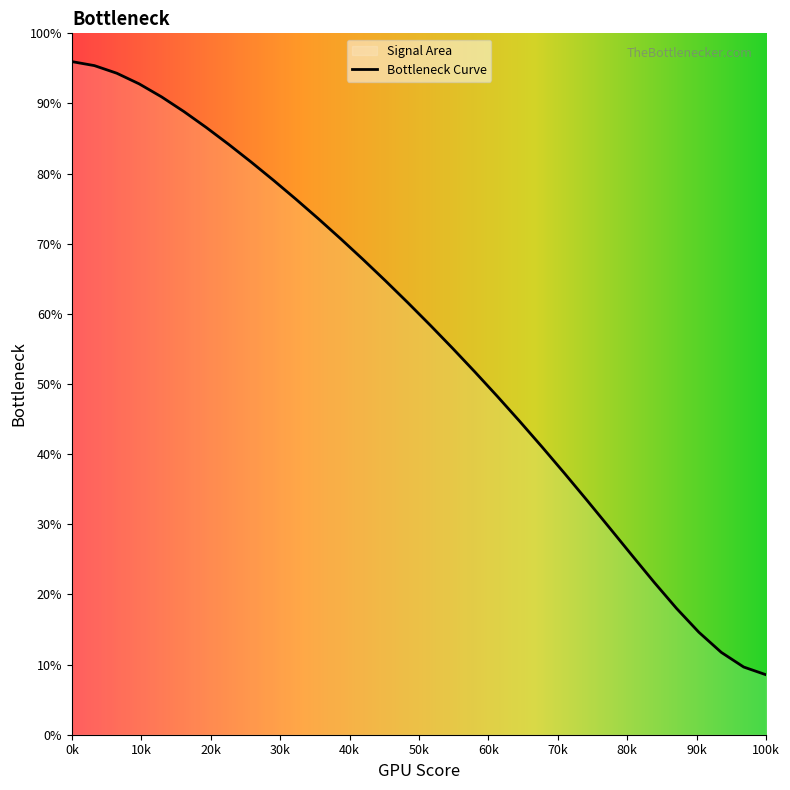

What is the difference between the maximum and minimum values?

87.4